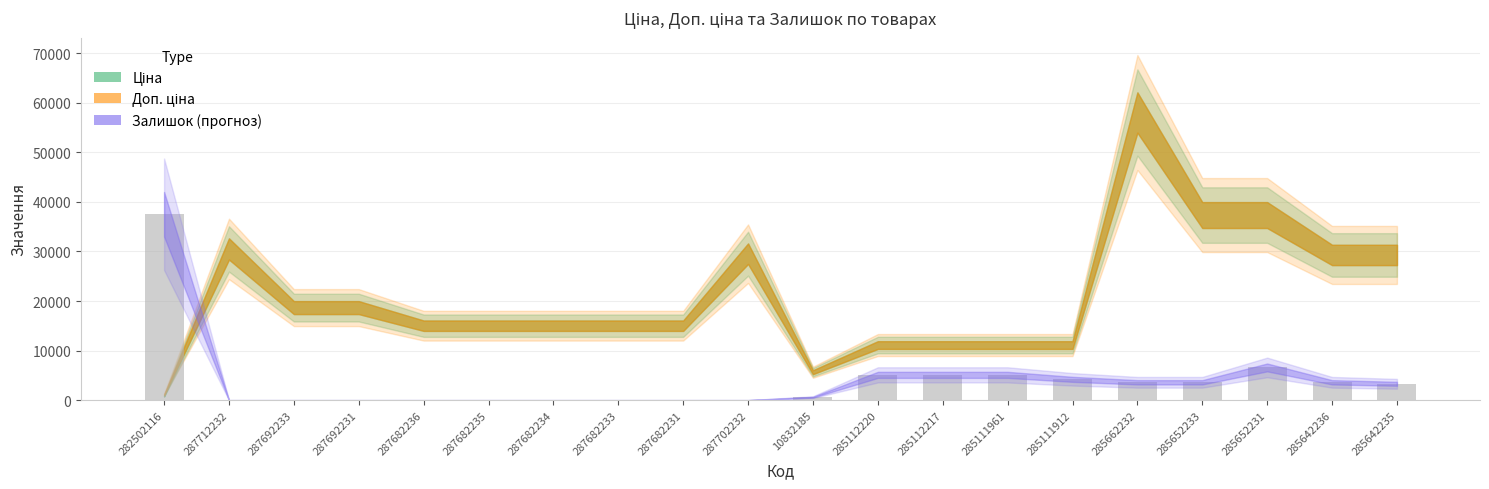

Reading left to right, transcribe all the data shown in this chart.

37500	0	0	0	0	0	0	0	0	0	600	5100	5100	5100	4200	3600	3600	6600	3600	3300